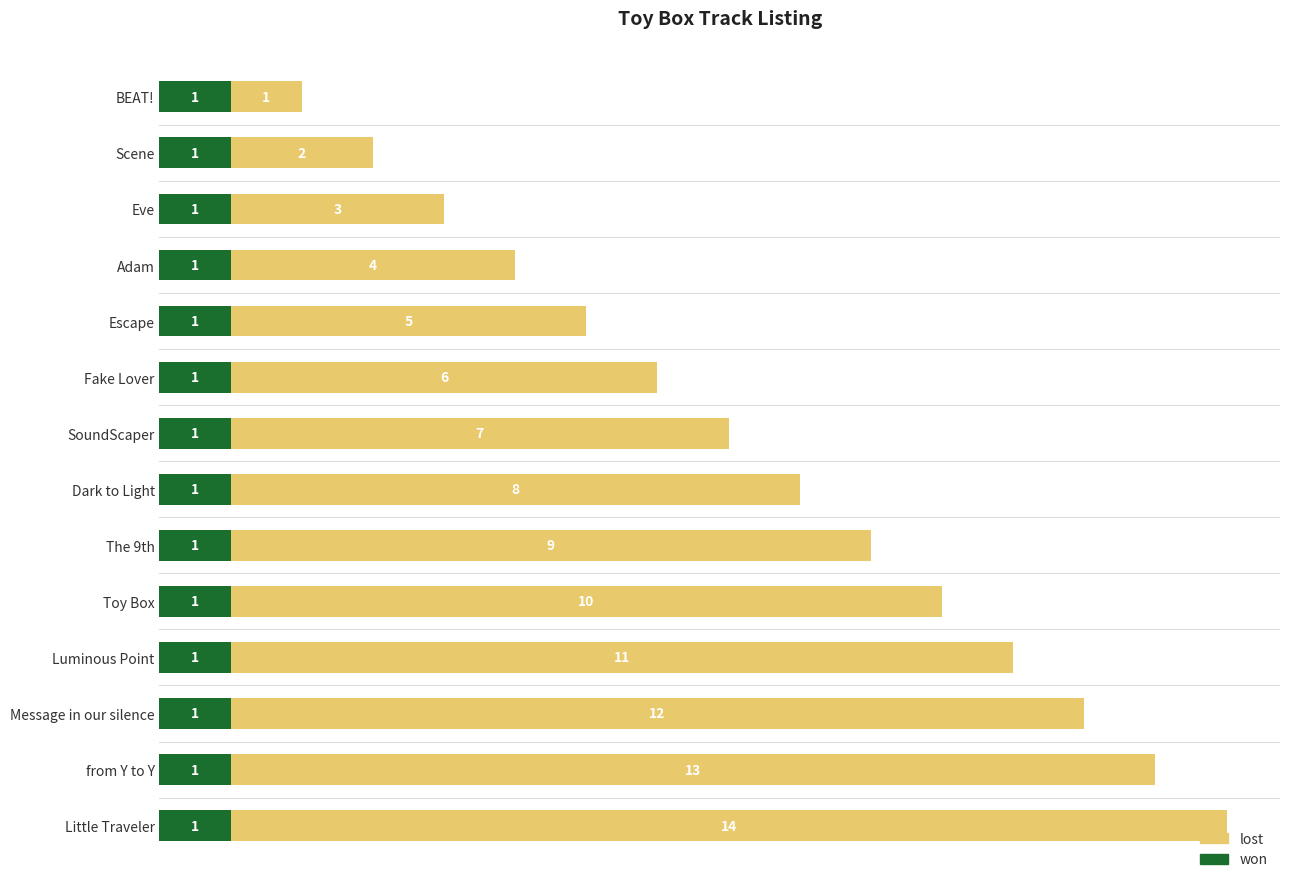

At which category is the sum across all series the highest?

Little Traveler